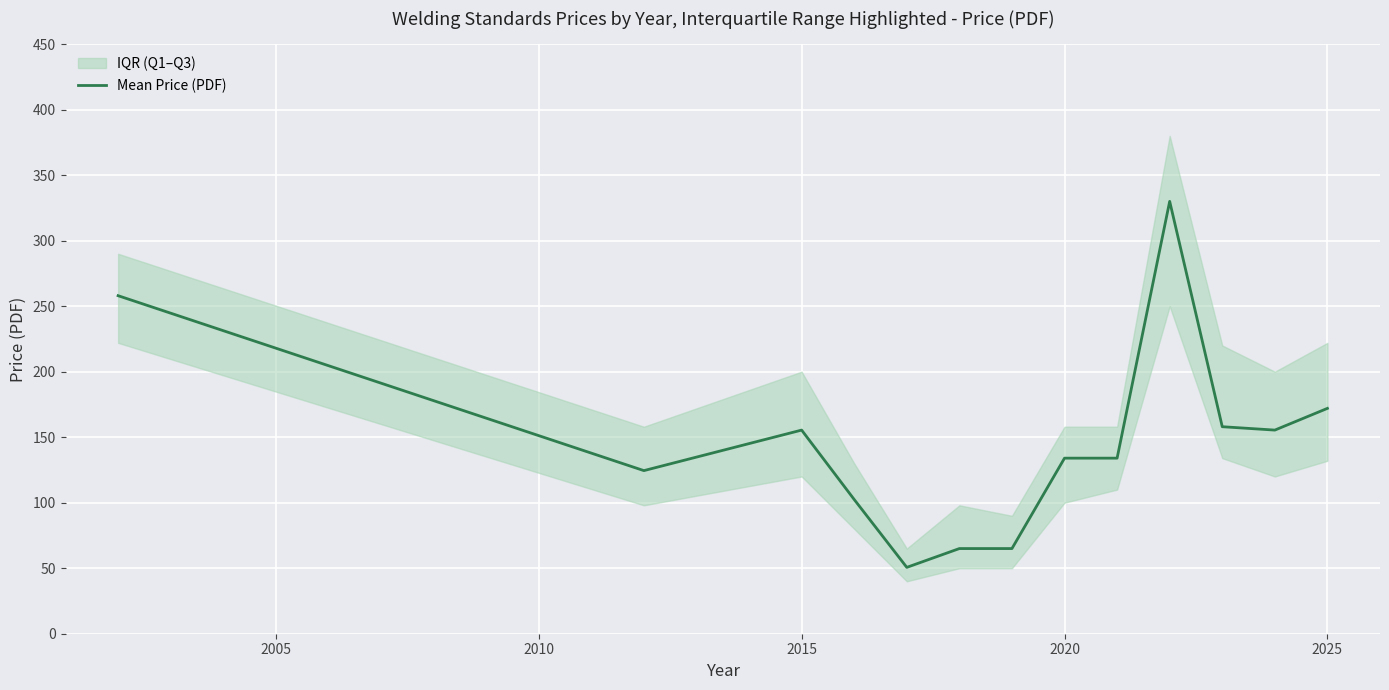

What is the difference between the second highest and second lowest values?

193.0